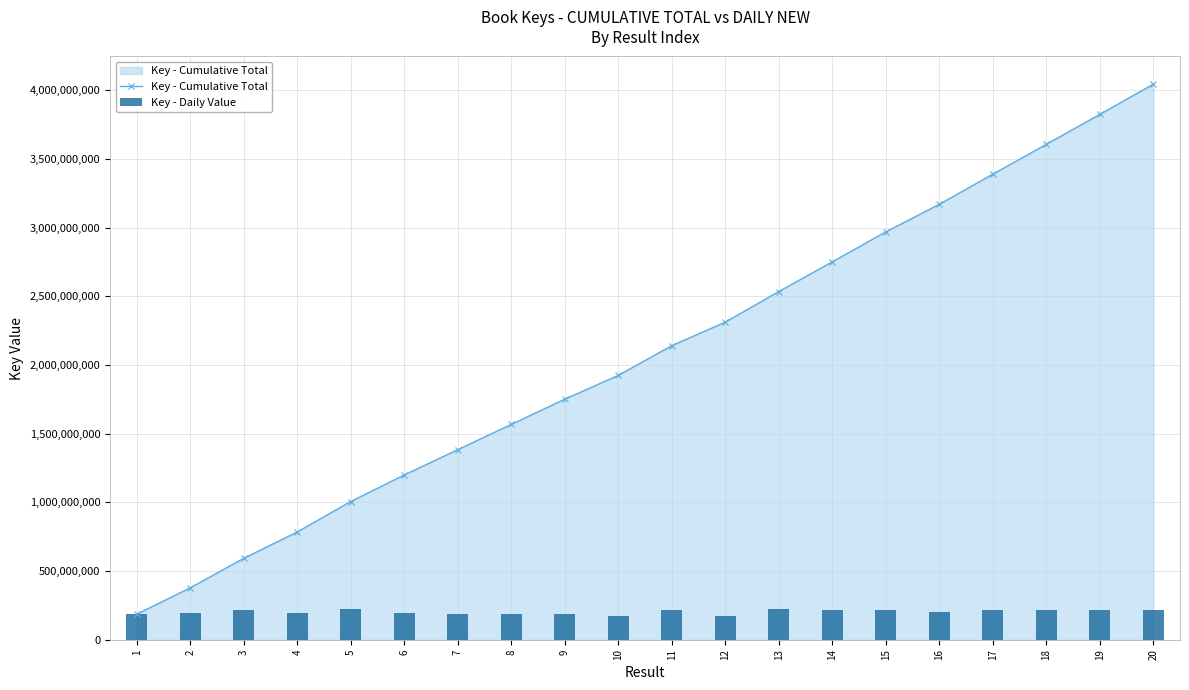

At which label does Key - Daily Value first exceed 215240916?

5